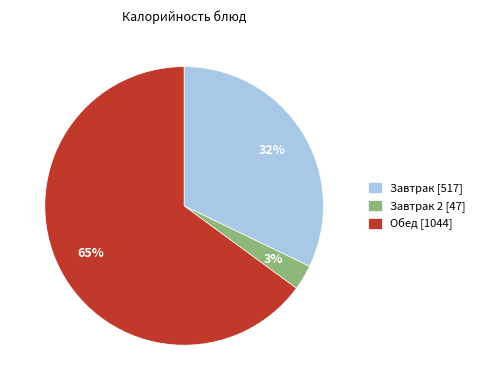

To the nearest percent, what is the combined percentage of Обед [1044] and Завтрак 2 [47]?

68%